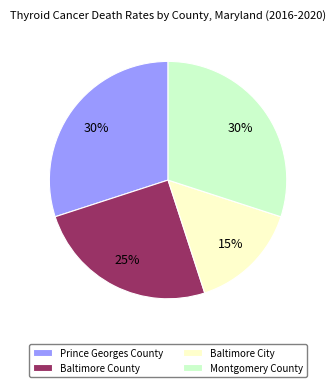

To the nearest percent, what percentage of the pie is Baltimore City?

15%